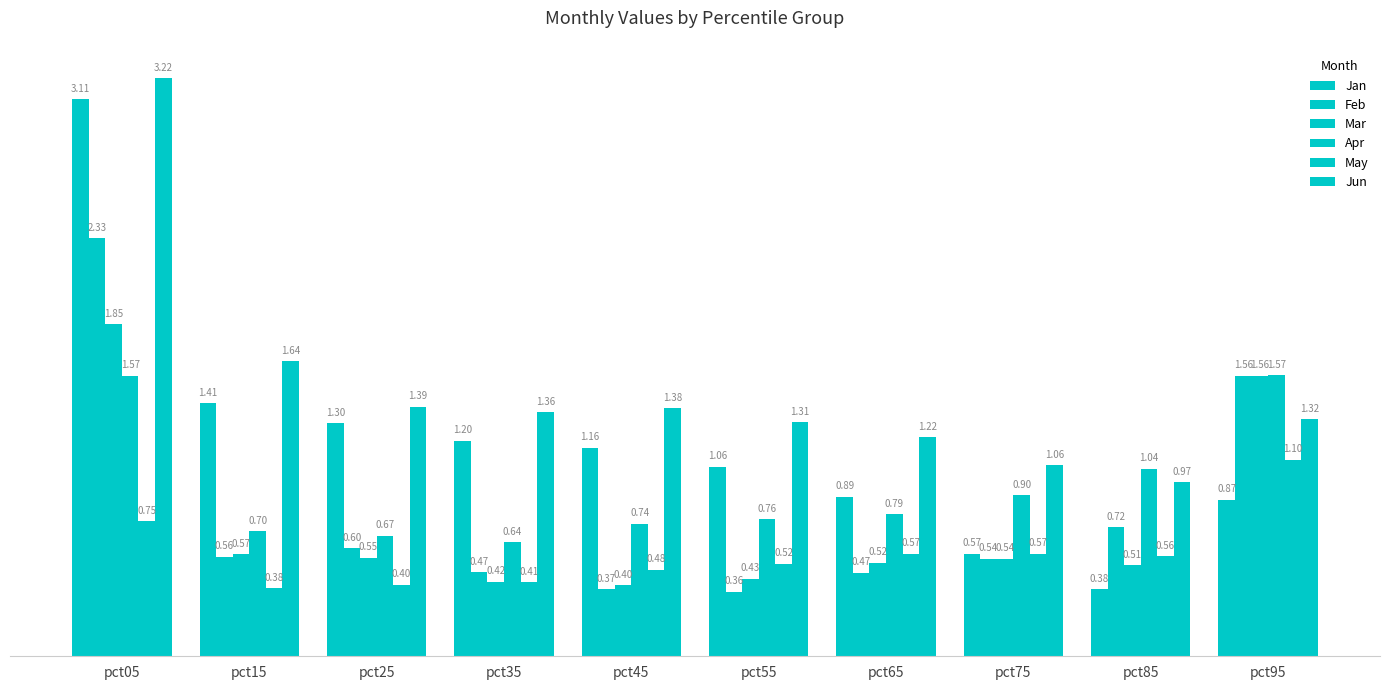

Which has a higher value, pct05 or pct95?

pct05